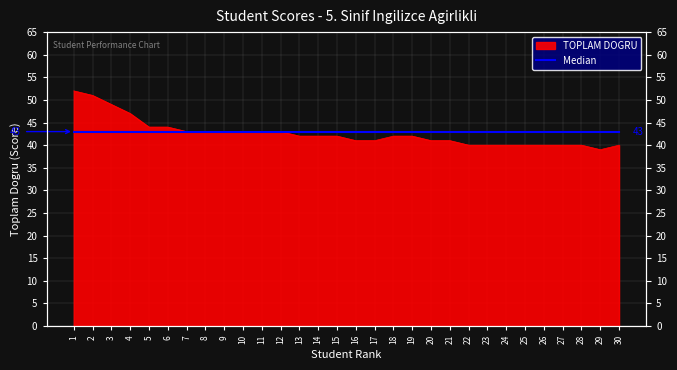

At which category does the data reach its first local valley?

29